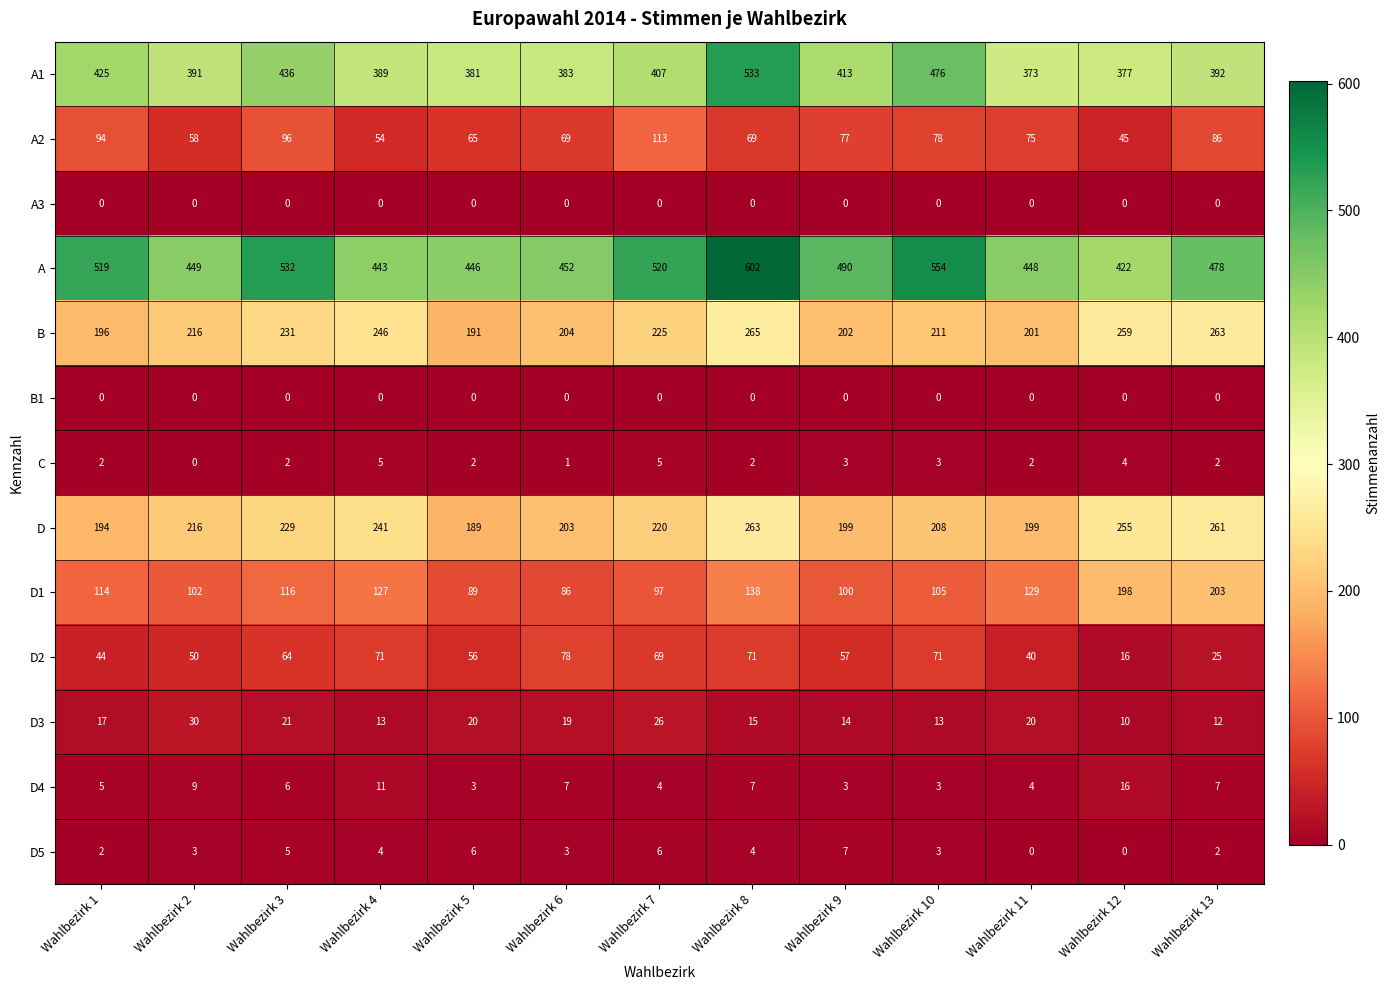

Which category has the lowest value in the C series?

Wahlbezirk 2